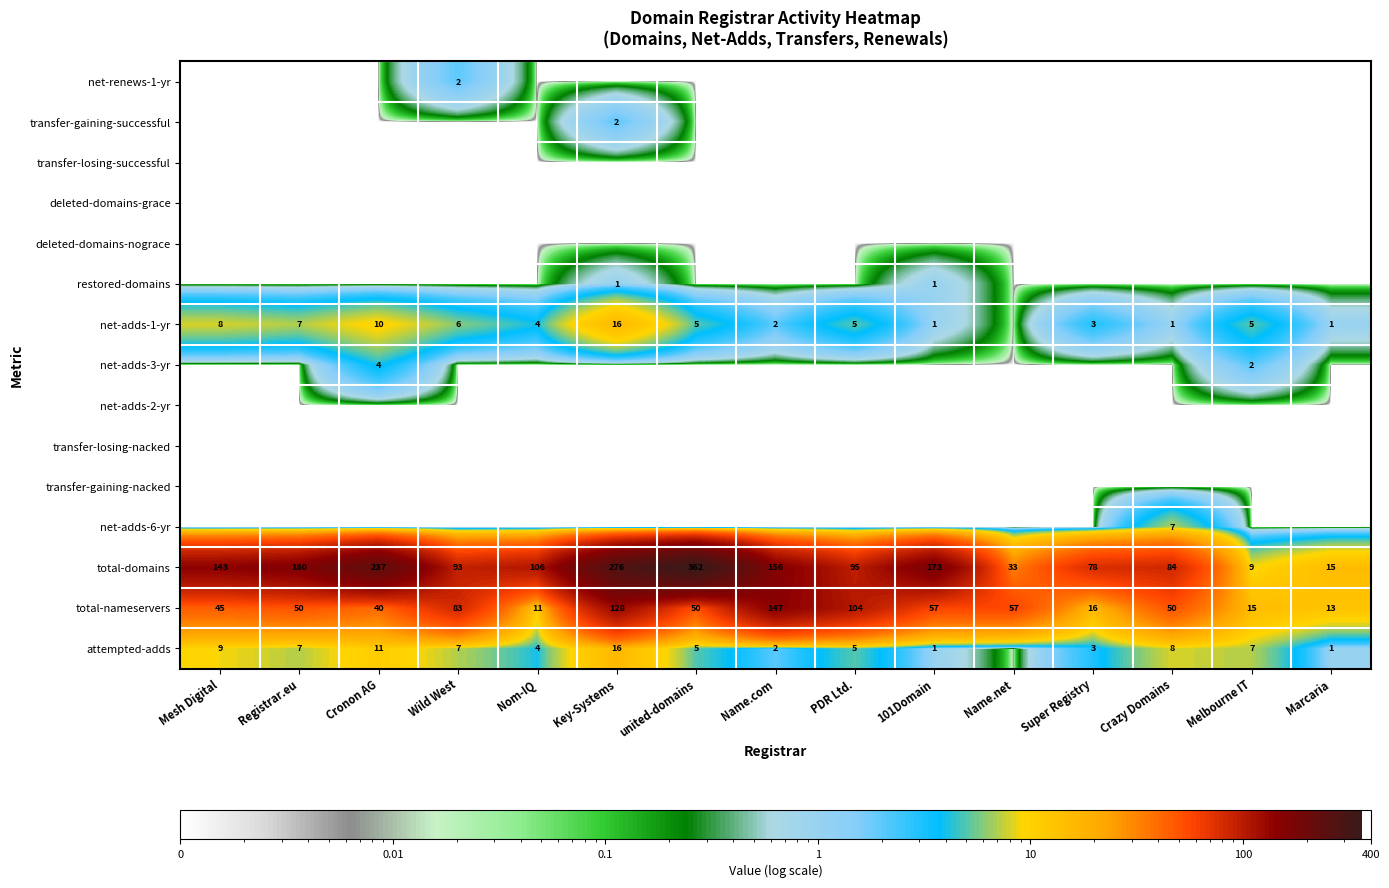

Rank the series by their maximum value, from highest to lowest.

total-domains, total-nameservers, net-adds-1-yr, attempted-adds, net-adds-6-yr, net-adds-3-yr, net-renews-1-yr, transfer-gaining-successful, restored-domains, transfer-losing-successful, deleted-domains-grace, deleted-domains-nograce, net-adds-2-yr, transfer-losing-nacked, transfer-gaining-nacked